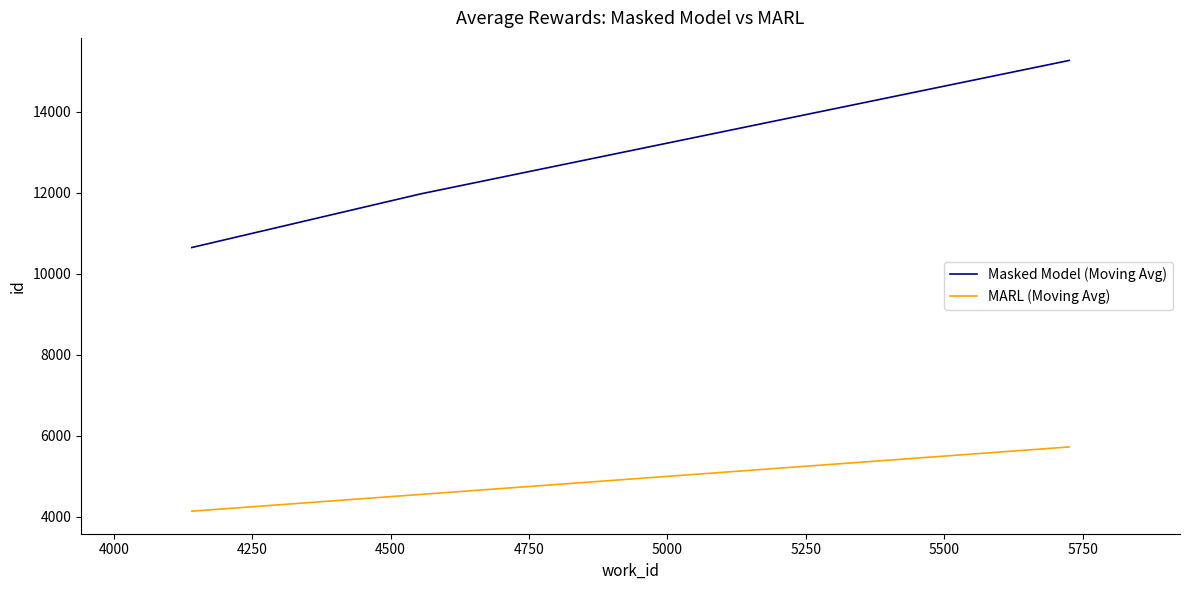

Which series has the largest range (max minus min)?

Masked Model (Moving Avg)